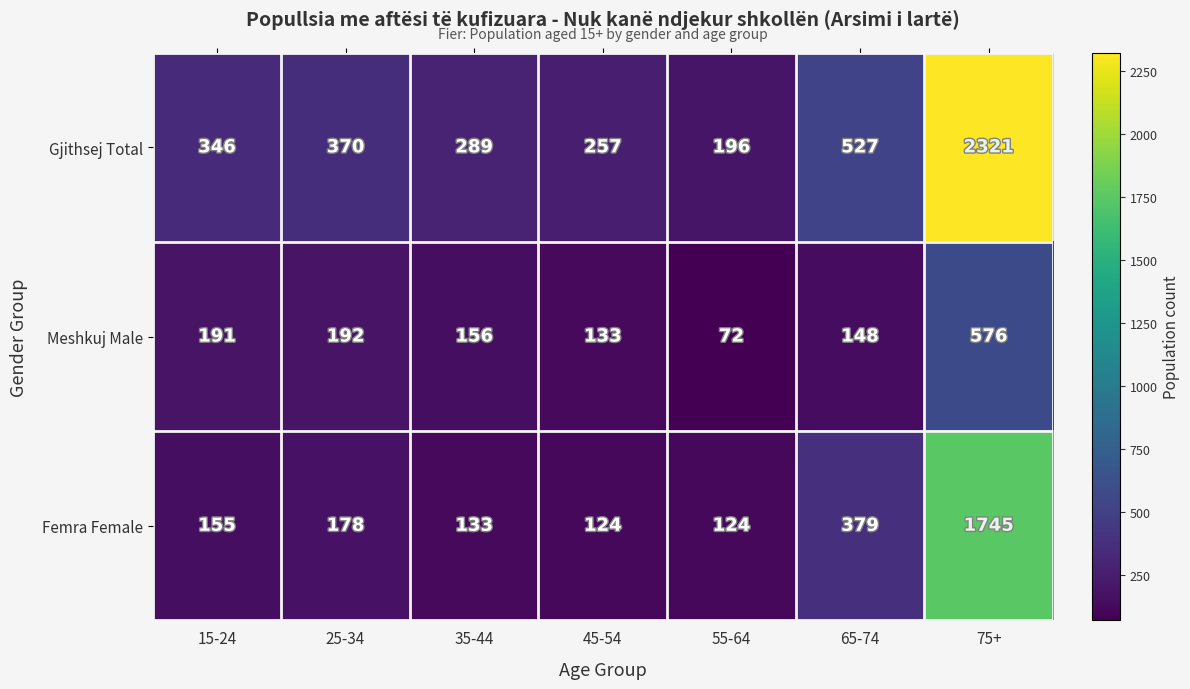

What is the difference between the maximum and minimum values in the Meshkuj Male series?

504